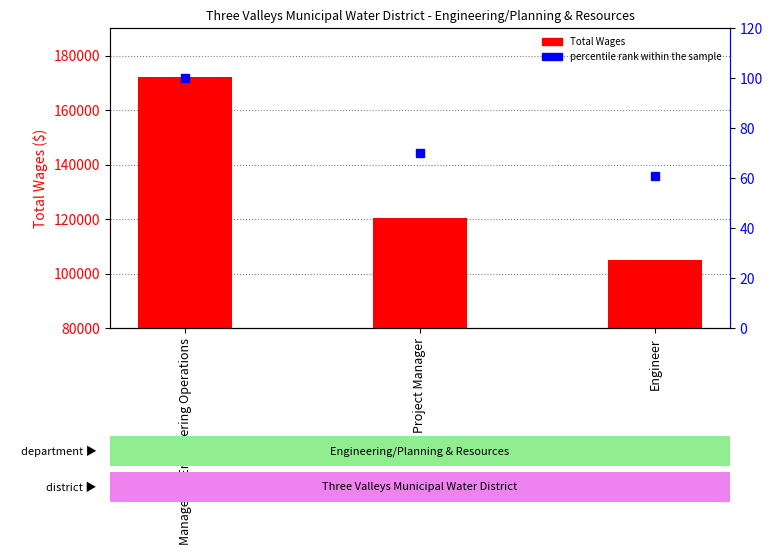

What is the value of the percentile rank within the sample bar at the 3rd from the left?

61